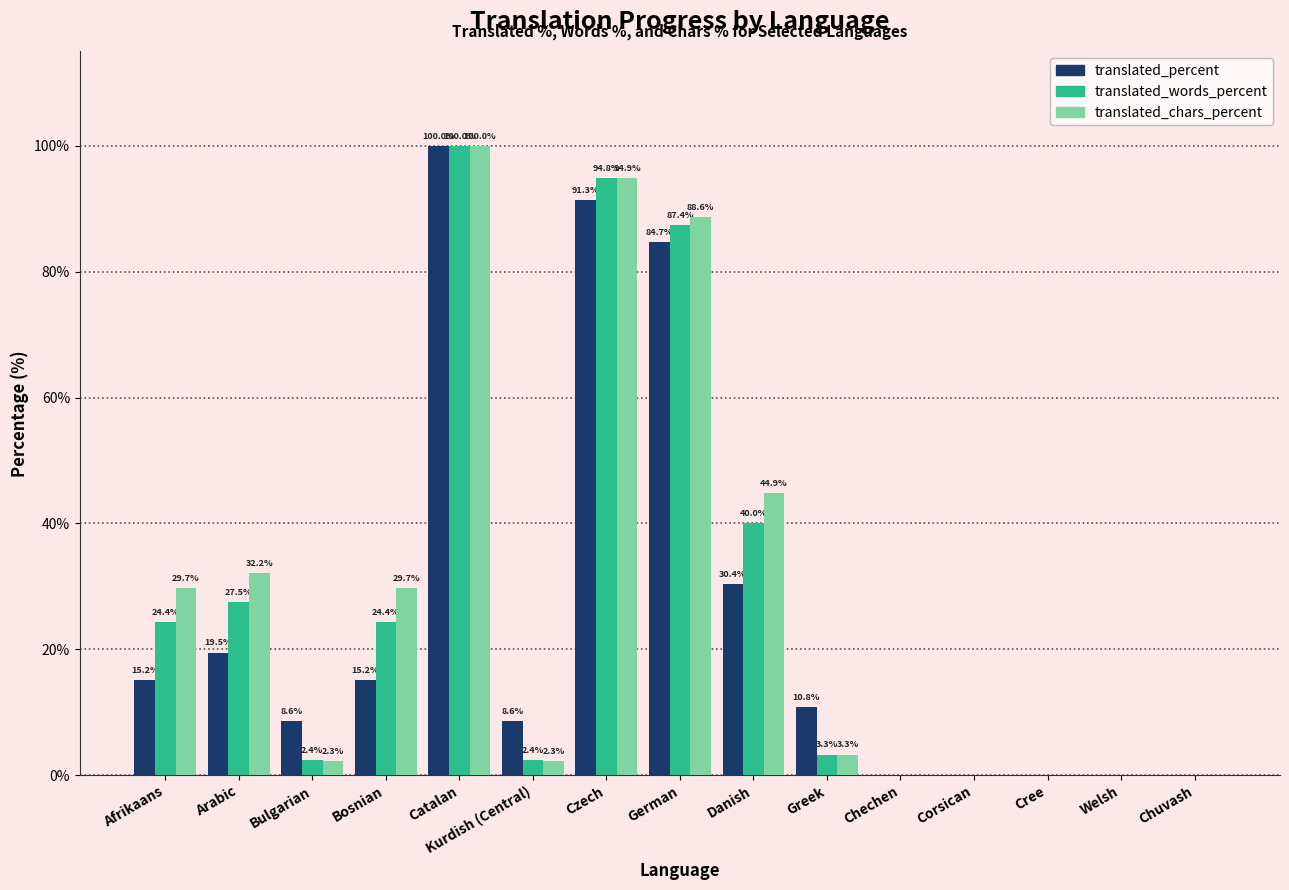

What are all the series names shown in the legend?

translated_percent, translated_words_percent, translated_chars_percent